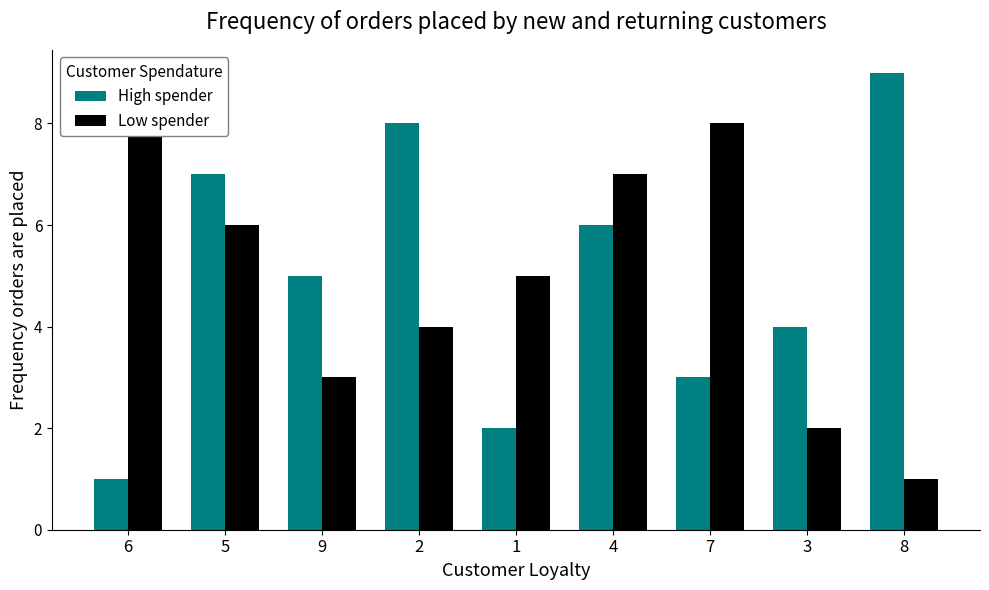

How many data points in Low spender are above 5?

4